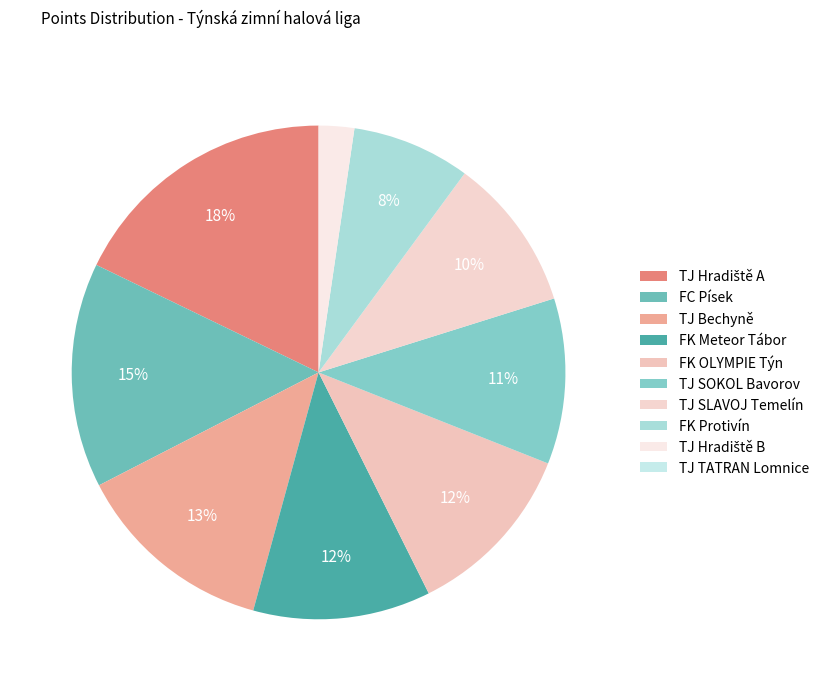

What is the largest slice in the pie chart?

TJ Hradiště A